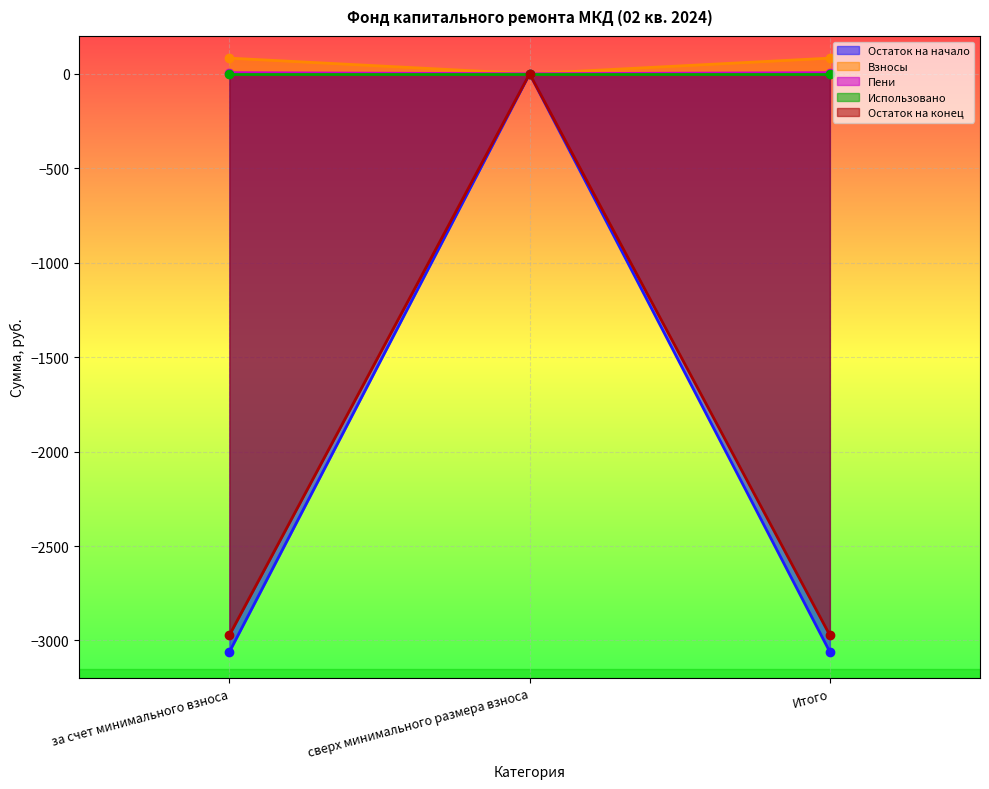

Is the value of Пени at Итого greater than the value of Остаток на начало at Итого?

Yes